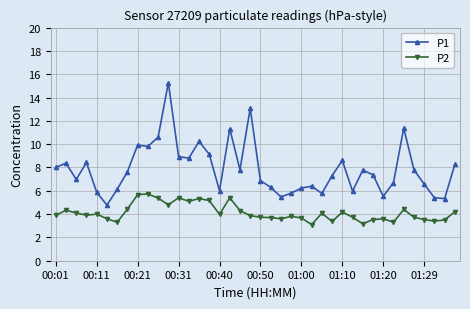

Which series has the largest total across all categories?

P1